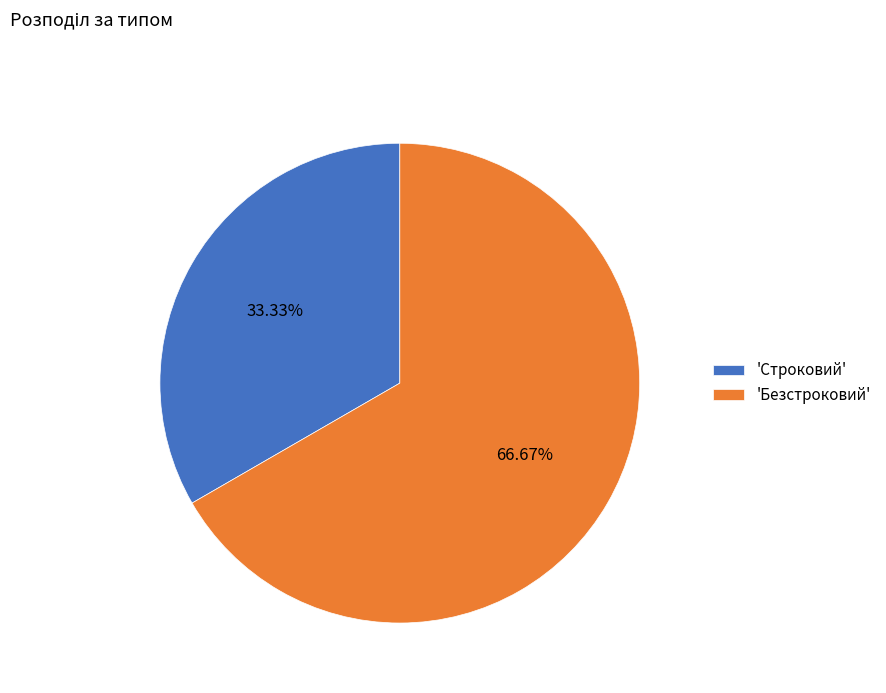

Does any single category account for the majority?

Yes